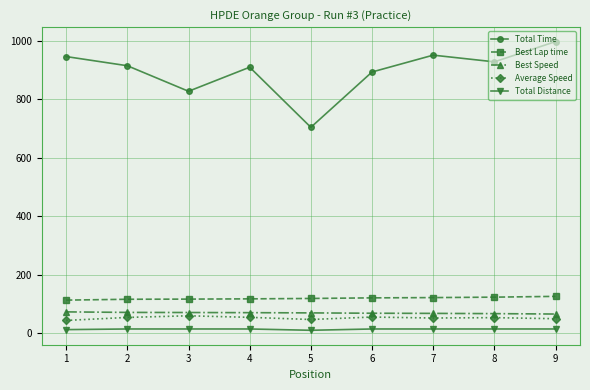

What is the difference between the second highest and minimum values in the Best Speed series?

5.6